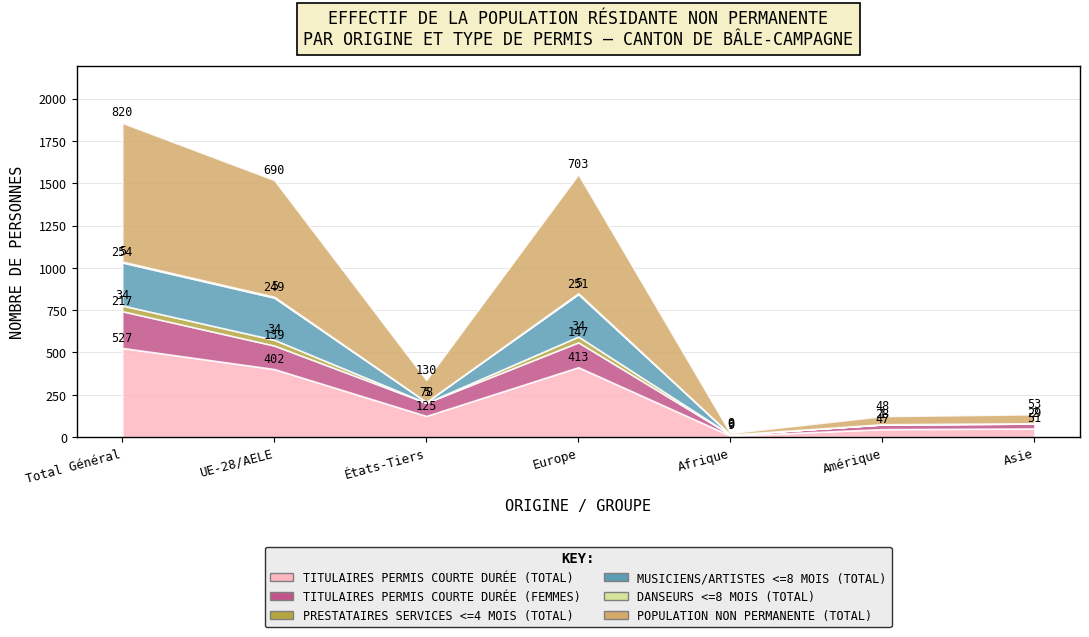

The Titulaires permis courte durée (Total) series shows 413 at Europe. True or false?

True